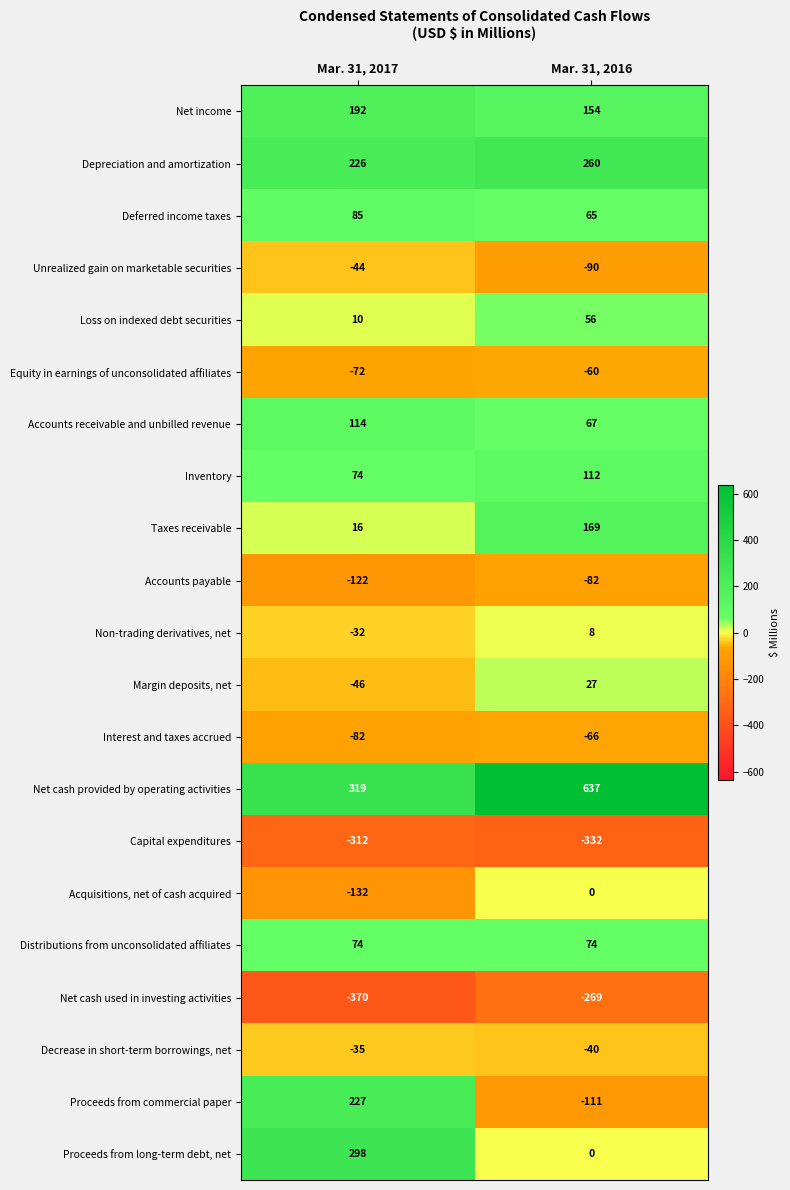

Which series has the largest total across all categories?

Net cash provided by operating activities